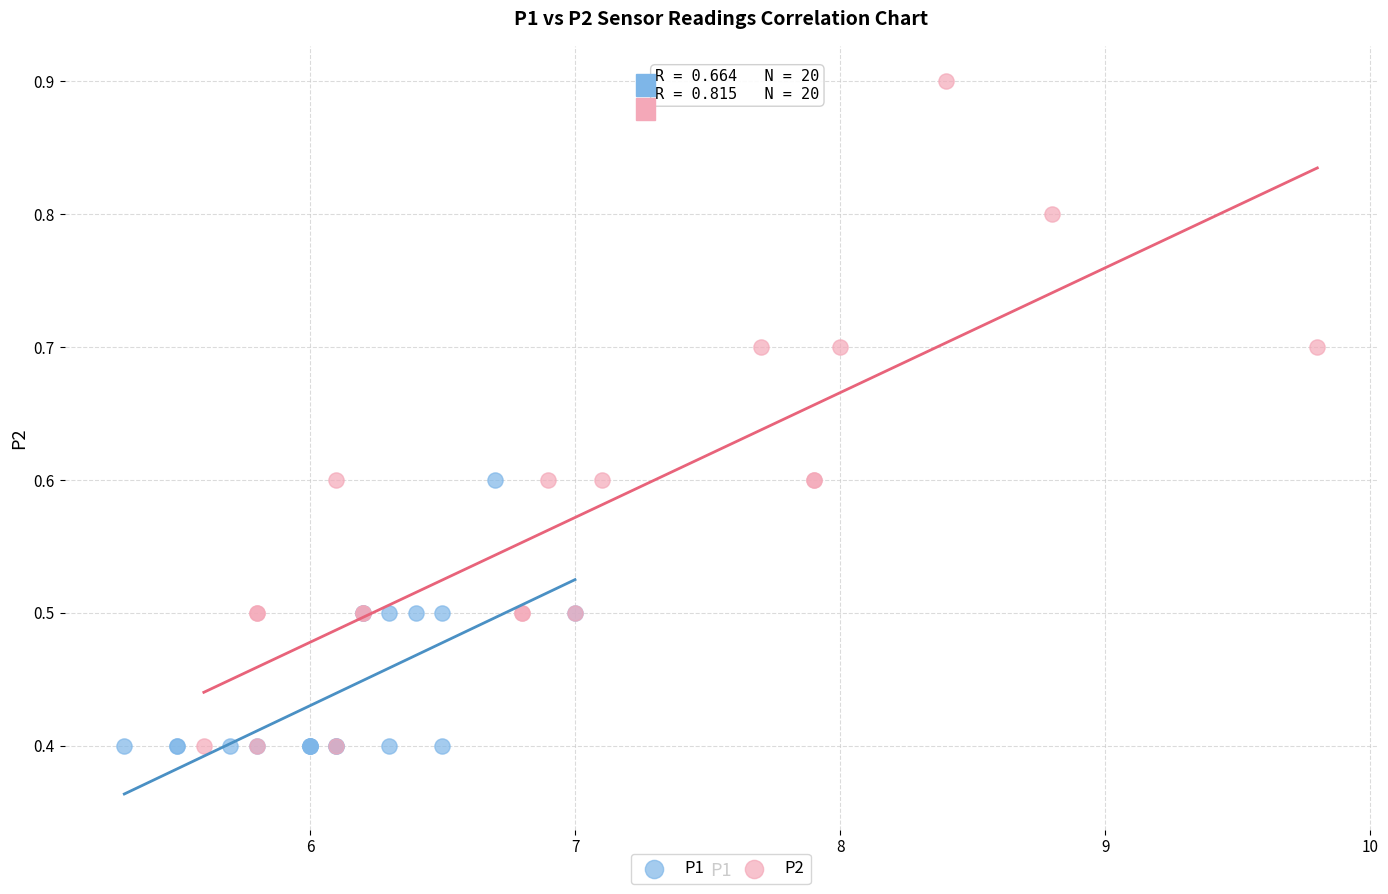

What are all the series names shown in the legend?

P1, P2